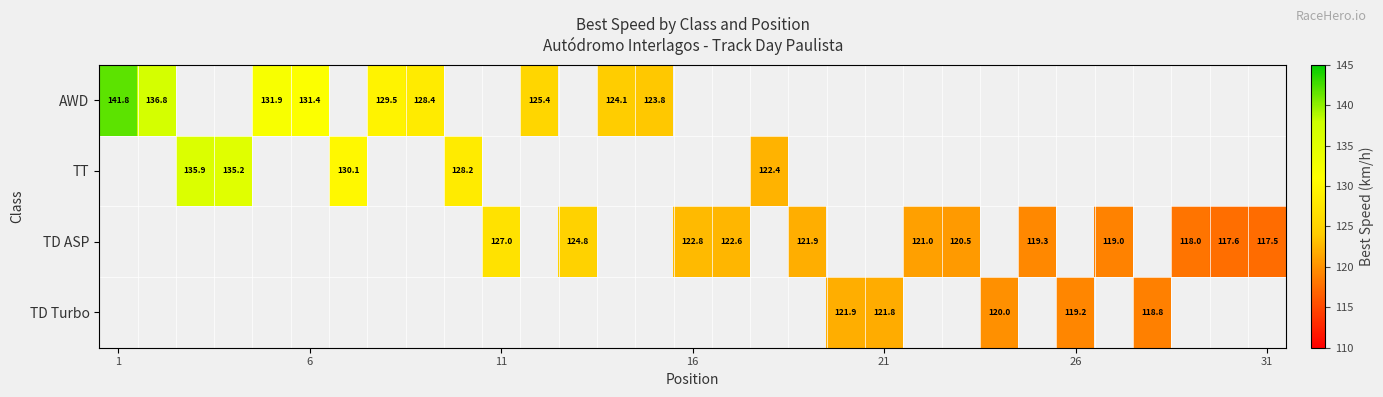

Which series has the largest range (max minus min)?

AWD